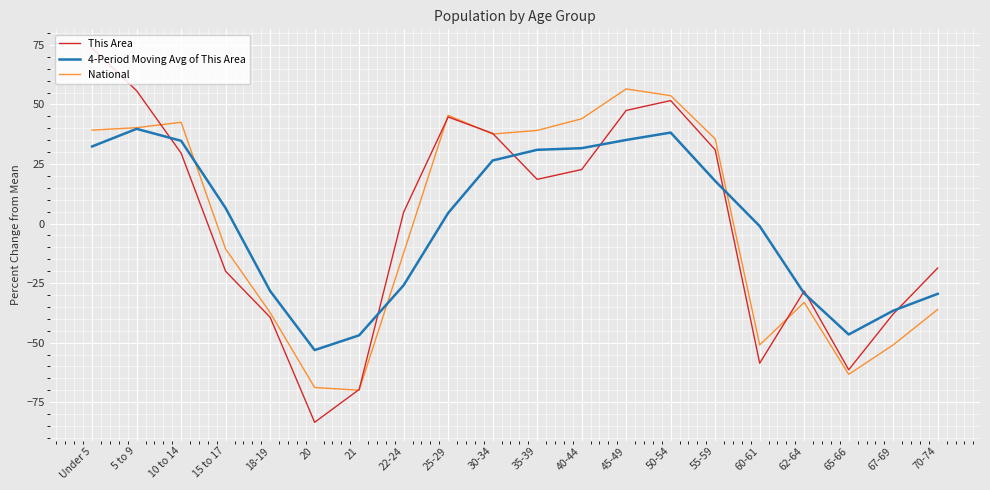

What is the smallest value displayed?

-83.5